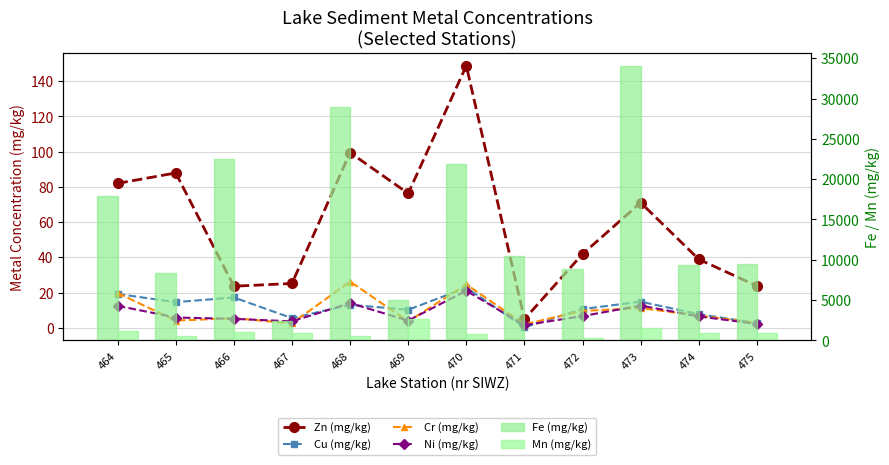

Is it true that Ni (mg/kg) equals 3.6 at 467?

True